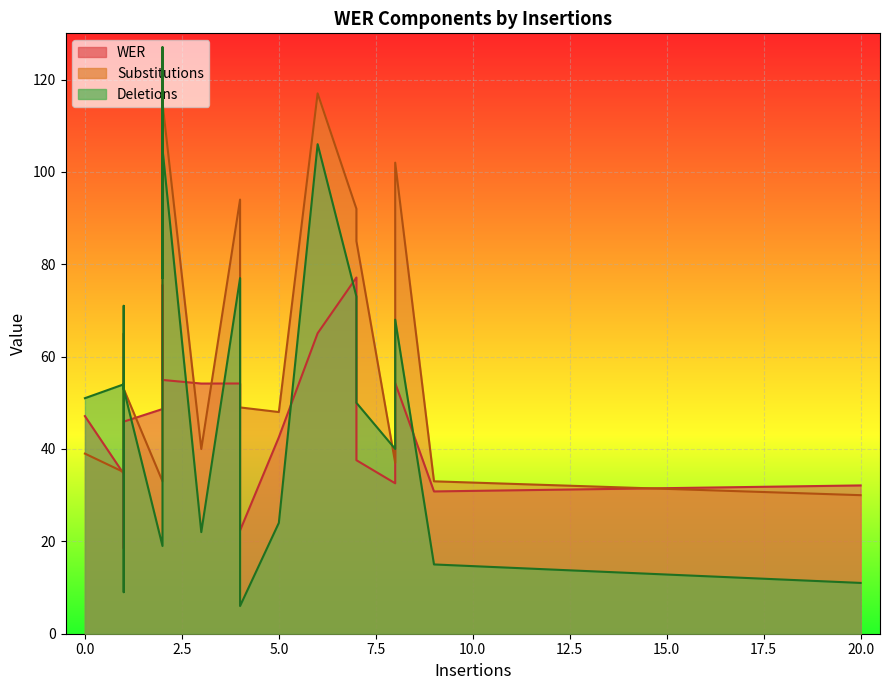

What is the sum of all Deletions values?

1058.0